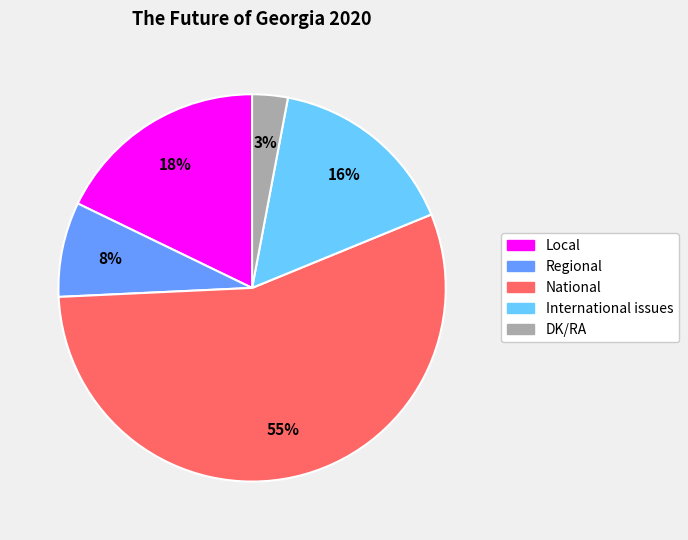

Rank the categories by value from lowest to highest.

DK/RA, Regional, International issues, Local, National